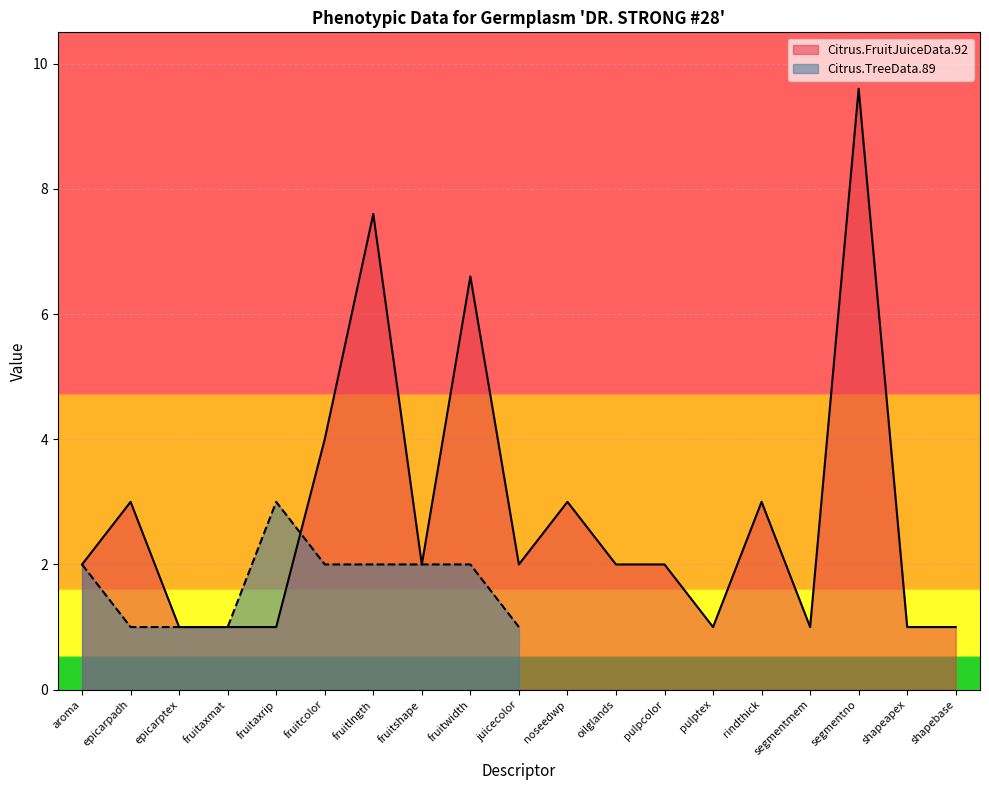

True or false: the data shows 5.8 at fruitcolor.

False